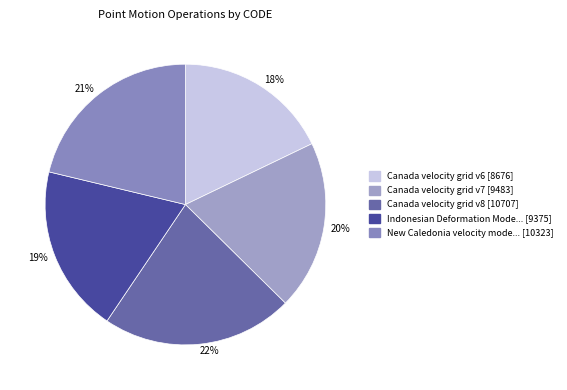

Which category has the biggest portion of the pie?

22%